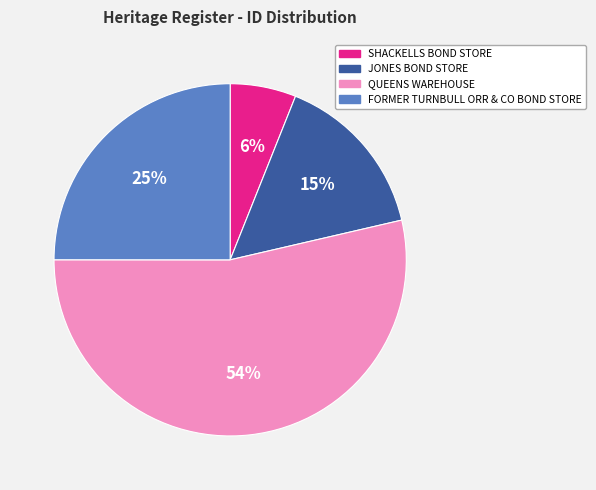

How many segments does this pie chart have?

4